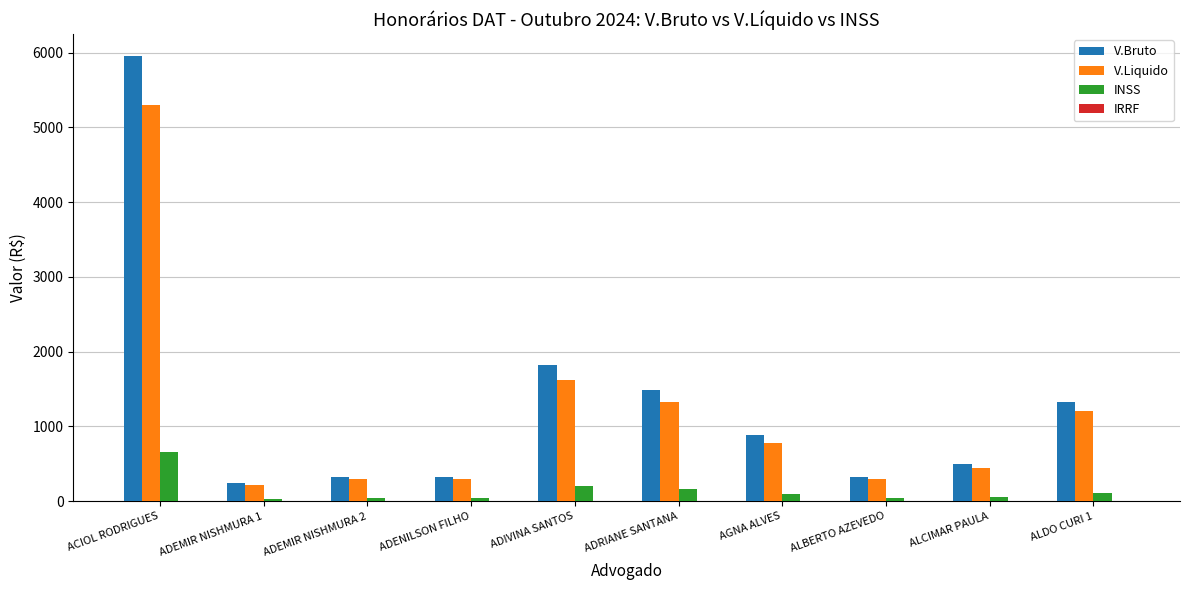

Between ADEMIR NISHMURA 2 and ALDO CURI 1, which series saw the biggest shift?

V.Bruto